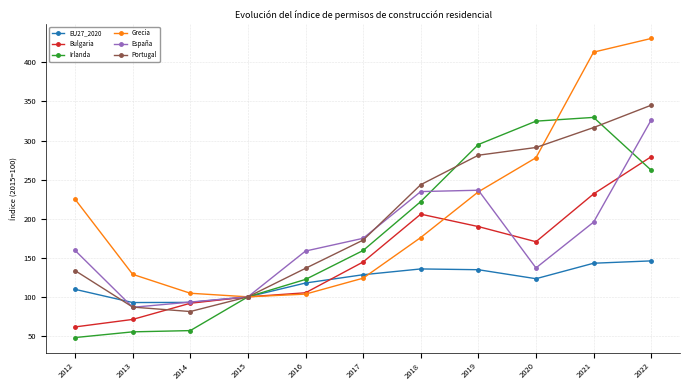

True or false: Bulgaria has a value of 231.7 at 2021.

True